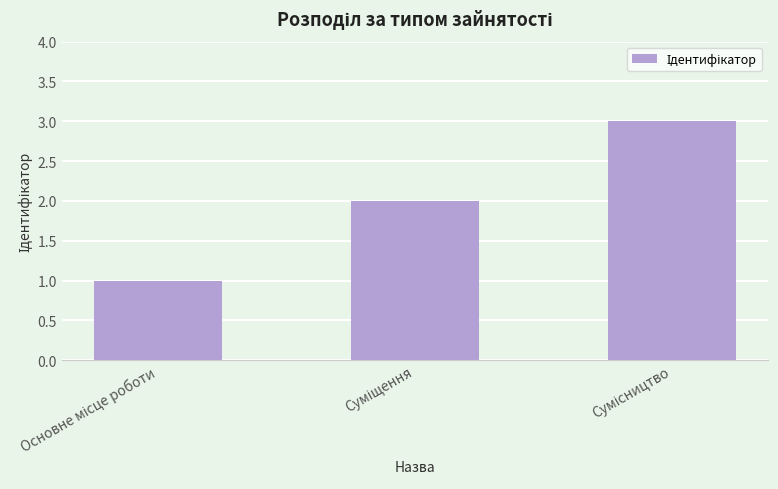

How many values are between 1 and 3?

3